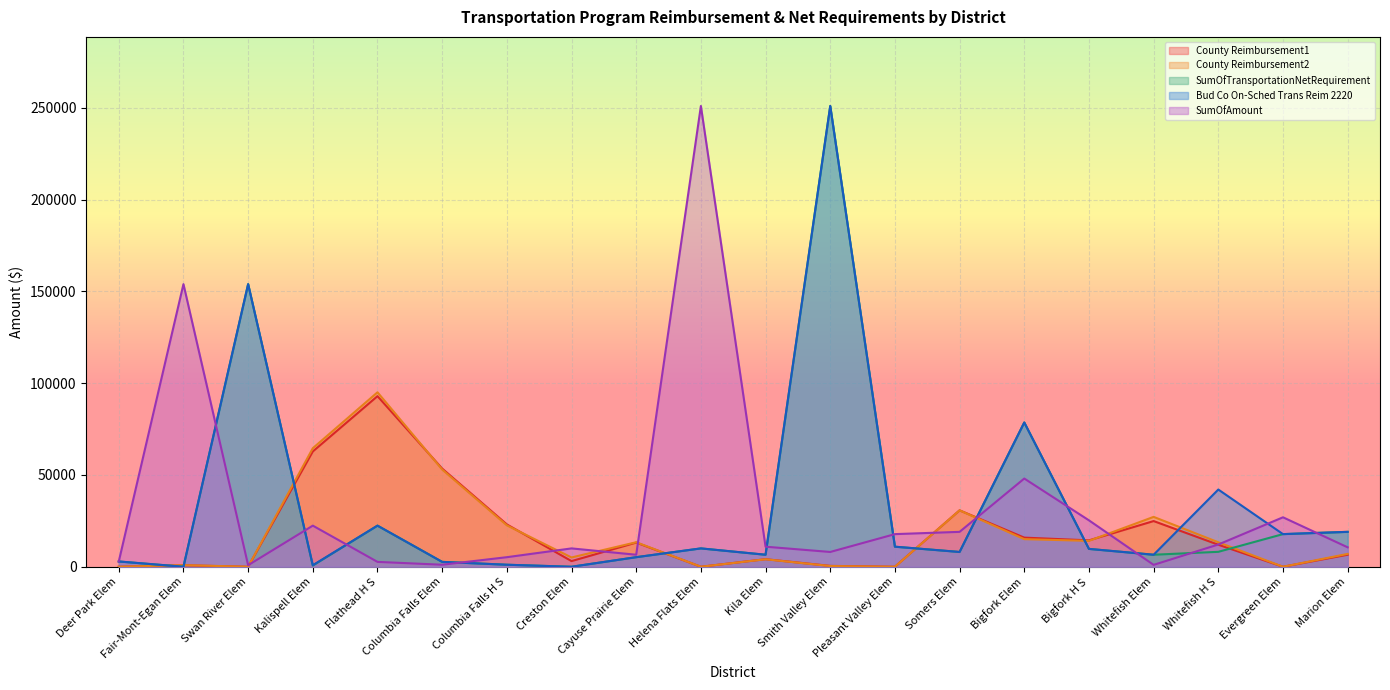

At which category does SumOfAmount reach its first local peak?

Fair-Mont-Egan Elem